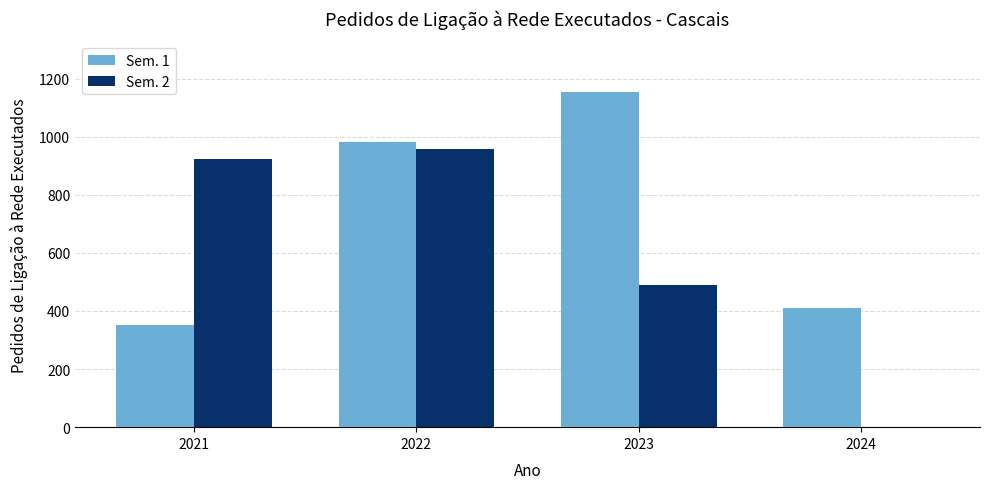

What is the maximum value shown in the chart?

1155